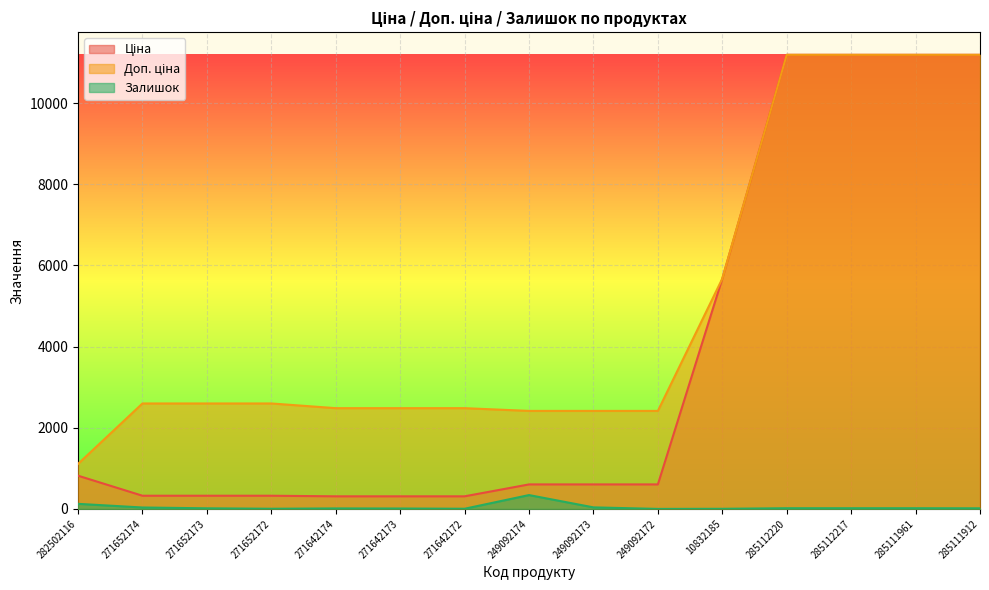

Which has a higher value, 249092173 or 249092172?

249092173